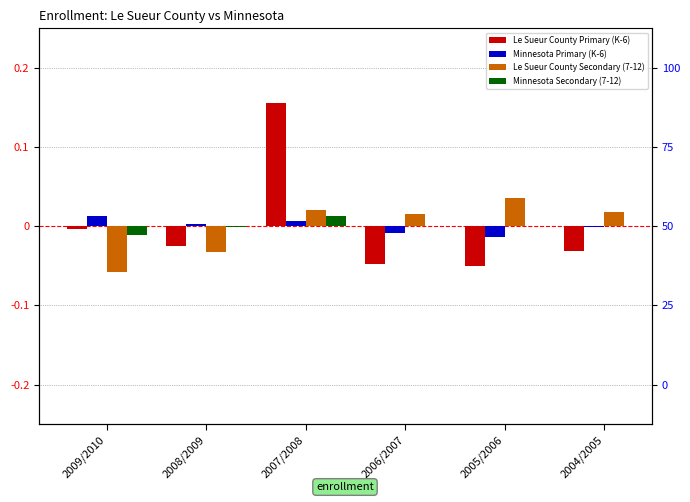

True or false: Le Sueur County Primary (K-6) has a value of -0.0 at 2006/2007.

True